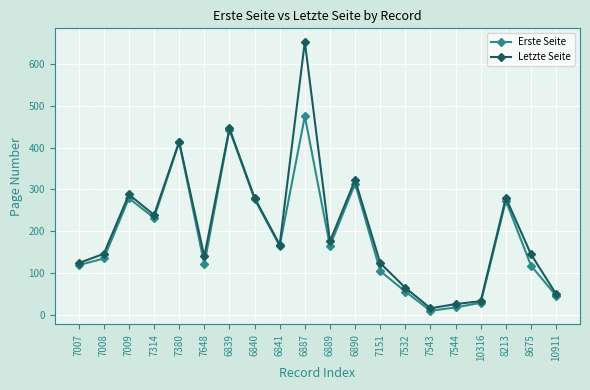

Which category has the highest value across all series?

6887